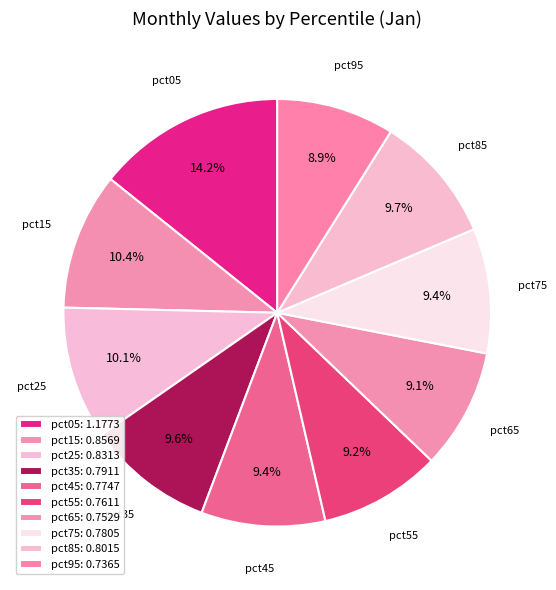

To the nearest percent, what percentage of the pie is pct35?

10%